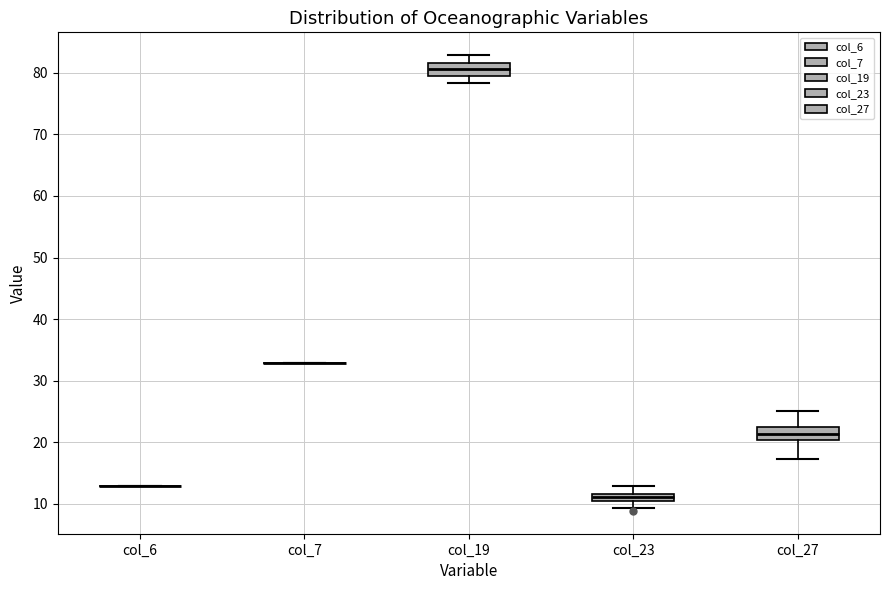

Where does the lower whisker of the box for col_23 end on the y-axis? The values are not printed on the chart, so give them approximately, as read against the axis.

9